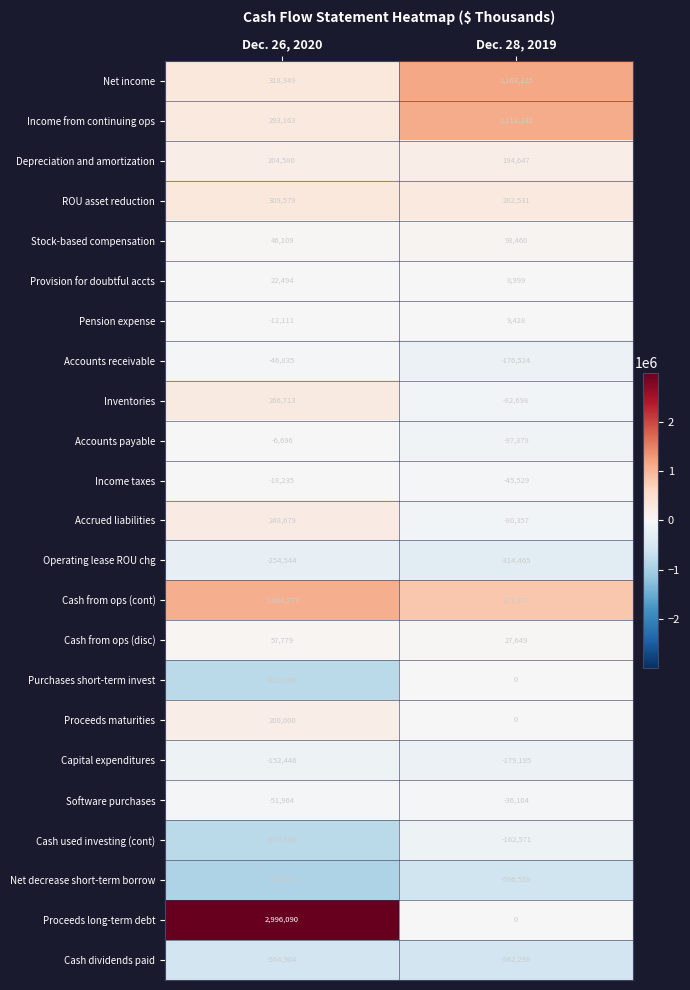

What is the spread (max minus min) of values at Dec. 26, 2020?

3925164